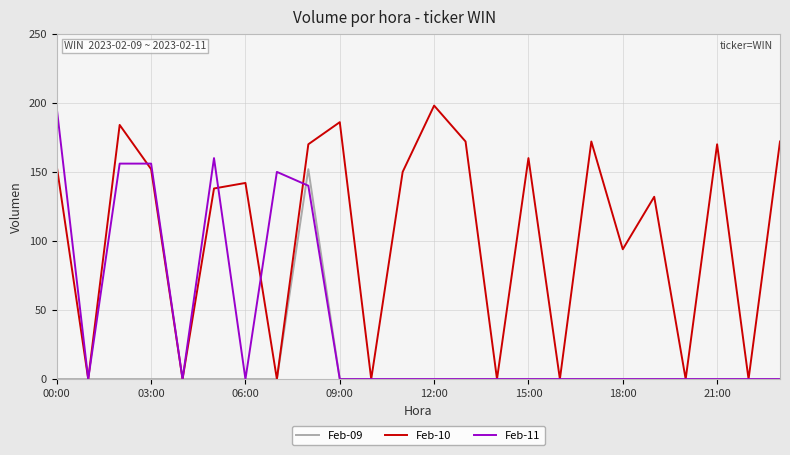

Rank the series by their average value, from highest to lowest.

Feb-10, Feb-11, Feb-09